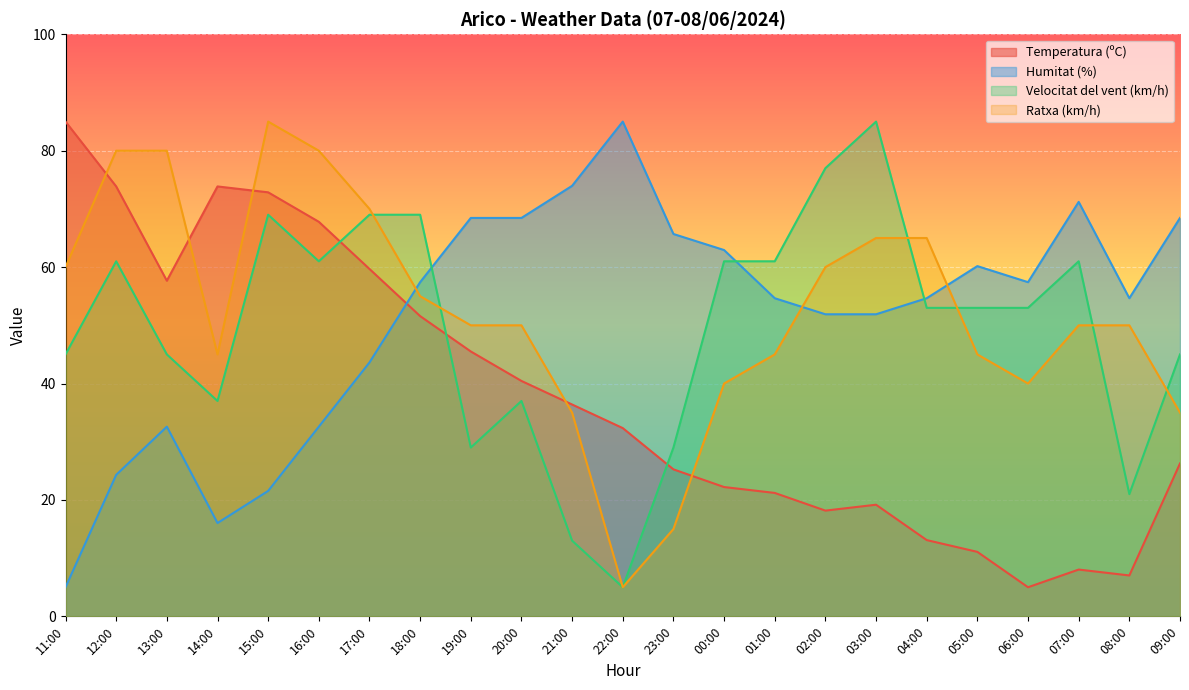

Rank the categories by Ratxa (km/h) value from lowest to highest.

22:00, 23:00, 21:00, 09:00, 00:00, 06:00, 14:00, 01:00, 05:00, 19:00, 20:00, 07:00, 08:00, 18:00, 11:00, 02:00, 03:00, 04:00, 17:00, 12:00, 13:00, 16:00, 15:00